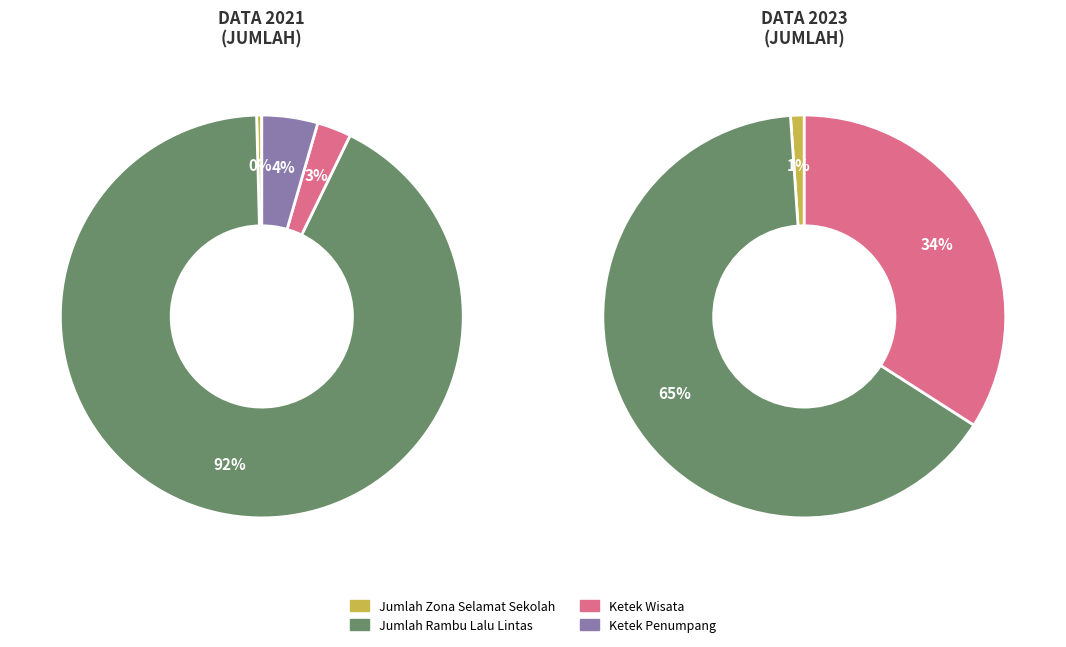

True or false: Ketek Wisata accounts for 45% of the total.

False